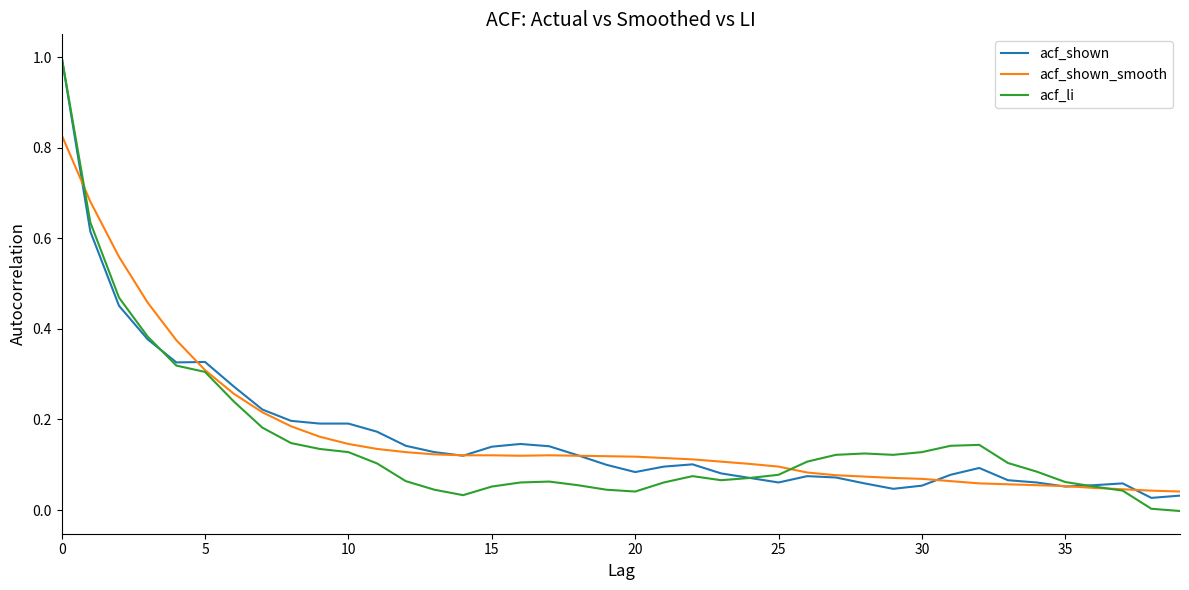

True or false: acf_shown_smooth and acf_li cross at least once.

True